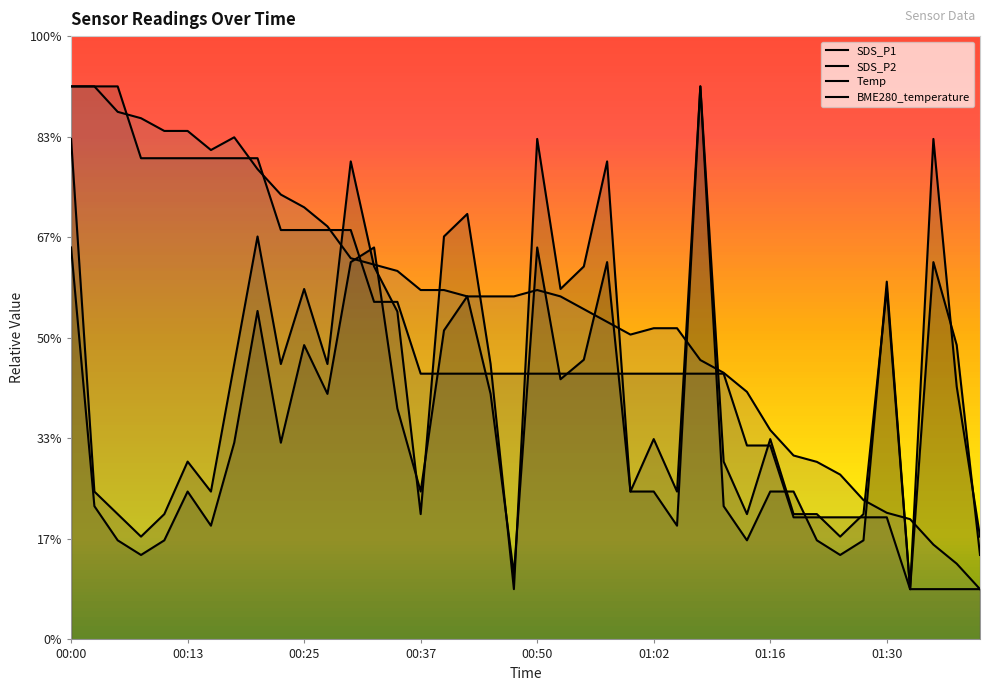

Reading left to right, extract all data points from this chart.

SDS_P1: 00:00=1.9	00:03=0.7	00:05=0.5	00:08=0.4	00:10=0.5	00:13=0.7	00:15=0.6	00:18=1.0	00:20=1.6	00:22=1.0	00:25=1.5	00:27=1.2	00:30=1.9	00:32=1.9	00:35=1.1	00:37=0.7	00:40=1.5	00:42=1.7	00:45=1.2	00:47=0.3	00:50=1.9	00:52=1.3	00:54=1.4	00:57=1.9	00:59=0.7	01:02=0.7	01:04=0.6	01:07=2.8	01:10=0.7	01:13=0.5	01:16=0.7	01:19=0.7	01:21=0.5	01:24=0.4	01:27=0.5	01:30=1.8	01:33=0.2	01:36=1.9	01:39=1.5	01:41=0.4
SDS_P2: 00:00=2.5	00:03=0.7	00:05=0.6	00:08=0.5	00:10=0.6	00:13=0.9	00:15=0.7	00:18=1.4	00:20=2.0	00:22=1.4	00:25=1.7	00:27=1.4	00:30=2.4	00:32=1.9	00:35=1.6	00:37=0.6	00:40=2.0	00:42=2.1	00:45=1.4	00:47=0.2	00:50=2.5	00:52=1.7	00:54=1.9	00:57=2.4	00:59=0.7	01:02=1.0	01:04=0.7	01:07=2.8	01:10=0.9	01:13=0.6	01:16=1.0	01:19=0.6	01:21=0.6	01:24=0.5	01:27=0.6	01:30=1.7	01:33=0.2	01:36=2.5	01:39=1.3	01:41=0.5
Temp: 00:00=2.8	00:03=2.8	00:05=2.8	00:08=2.4	00:10=2.4	00:13=2.4	00:15=2.4	00:18=2.4	00:20=2.4	00:22=2.0	00:25=2.0	00:27=2.0	00:30=2.0	00:32=1.7	00:35=1.7	00:37=1.3	00:40=1.3	00:42=1.3	00:45=1.3	00:47=1.3	00:50=1.3	00:52=1.3	00:54=1.3	00:57=1.3	00:59=1.3	01:02=1.3	01:04=1.3	01:07=1.3	01:10=1.3	01:13=1.0	01:16=1.0	01:19=0.6	01:21=0.6	01:24=0.6	01:27=0.6	01:30=0.6	01:33=0.2	01:36=0.2	01:39=0.2	01:41=0.2
BME280_temperature: 00:00=2.8	00:03=2.8	00:05=2.6	00:08=2.6	00:10=2.5	00:13=2.5	00:15=2.4	00:18=2.5	00:20=2.3	00:22=2.2	00:25=2.1	00:27=2.1	00:30=1.9	00:32=1.9	00:35=1.8	00:37=1.7	00:40=1.7	00:42=1.7	00:45=1.7	00:47=1.7	00:50=1.7	00:52=1.7	00:54=1.6	00:57=1.6	00:59=1.5	01:02=1.5	01:04=1.5	01:07=1.4	01:10=1.3	01:13=1.2	01:16=1.0	01:19=0.9	01:21=0.9	01:24=0.8	01:27=0.7	01:30=0.6	01:33=0.6	01:36=0.5	01:39=0.4	01:41=0.2